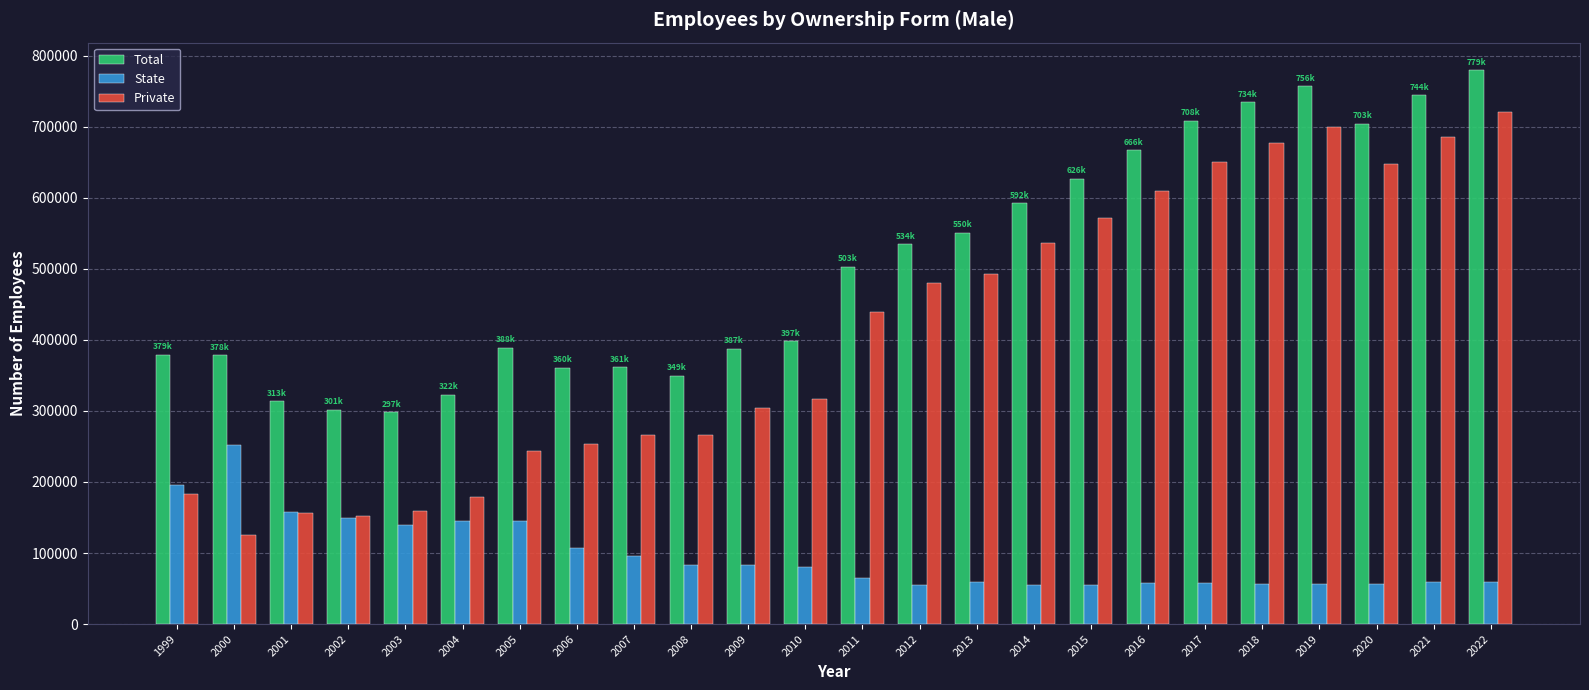

Where is Total nearest to the value 538606?

2012